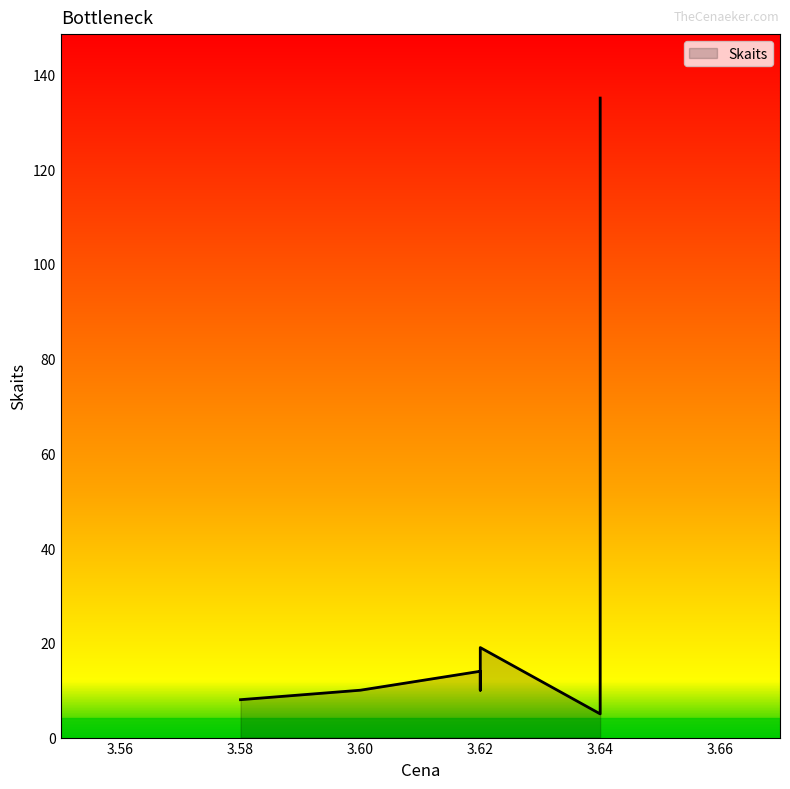

What is the change in value from 3.6 to 3.62?

+4